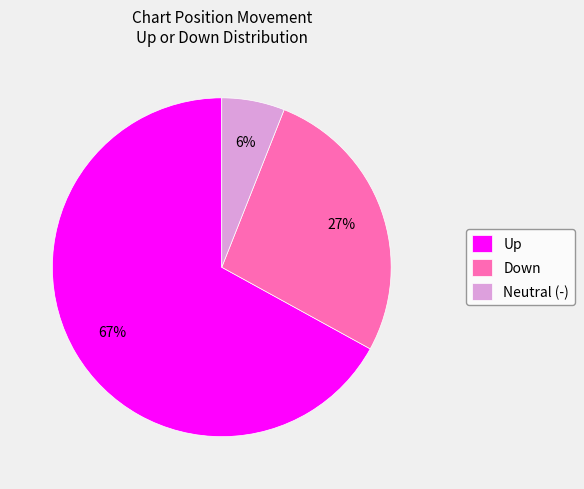

What percentage is the Neutral (-) slice, to the nearest percent?

6%